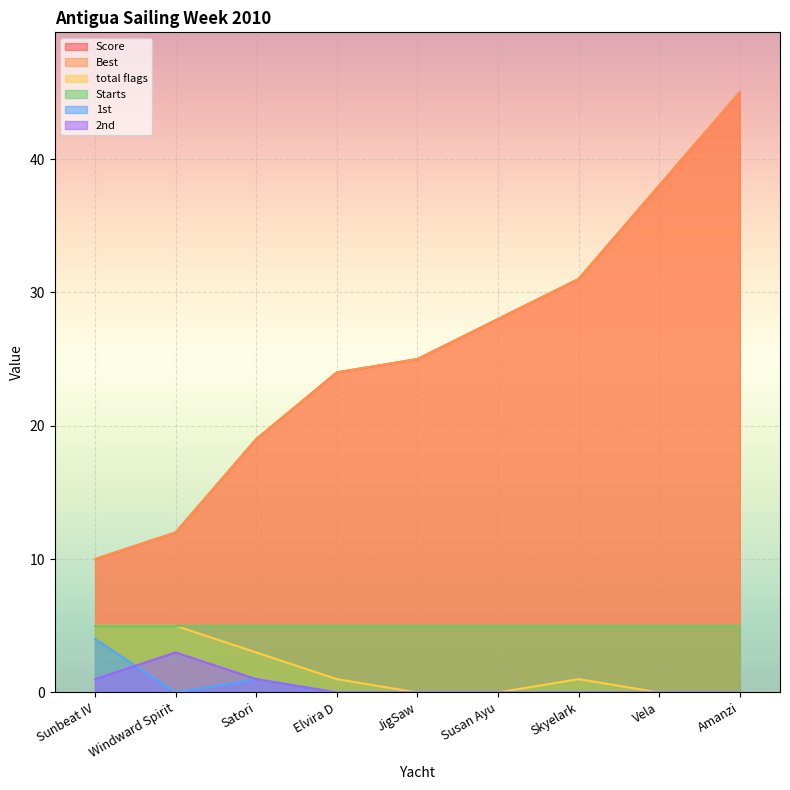

What is the sum of all 1st values?

5